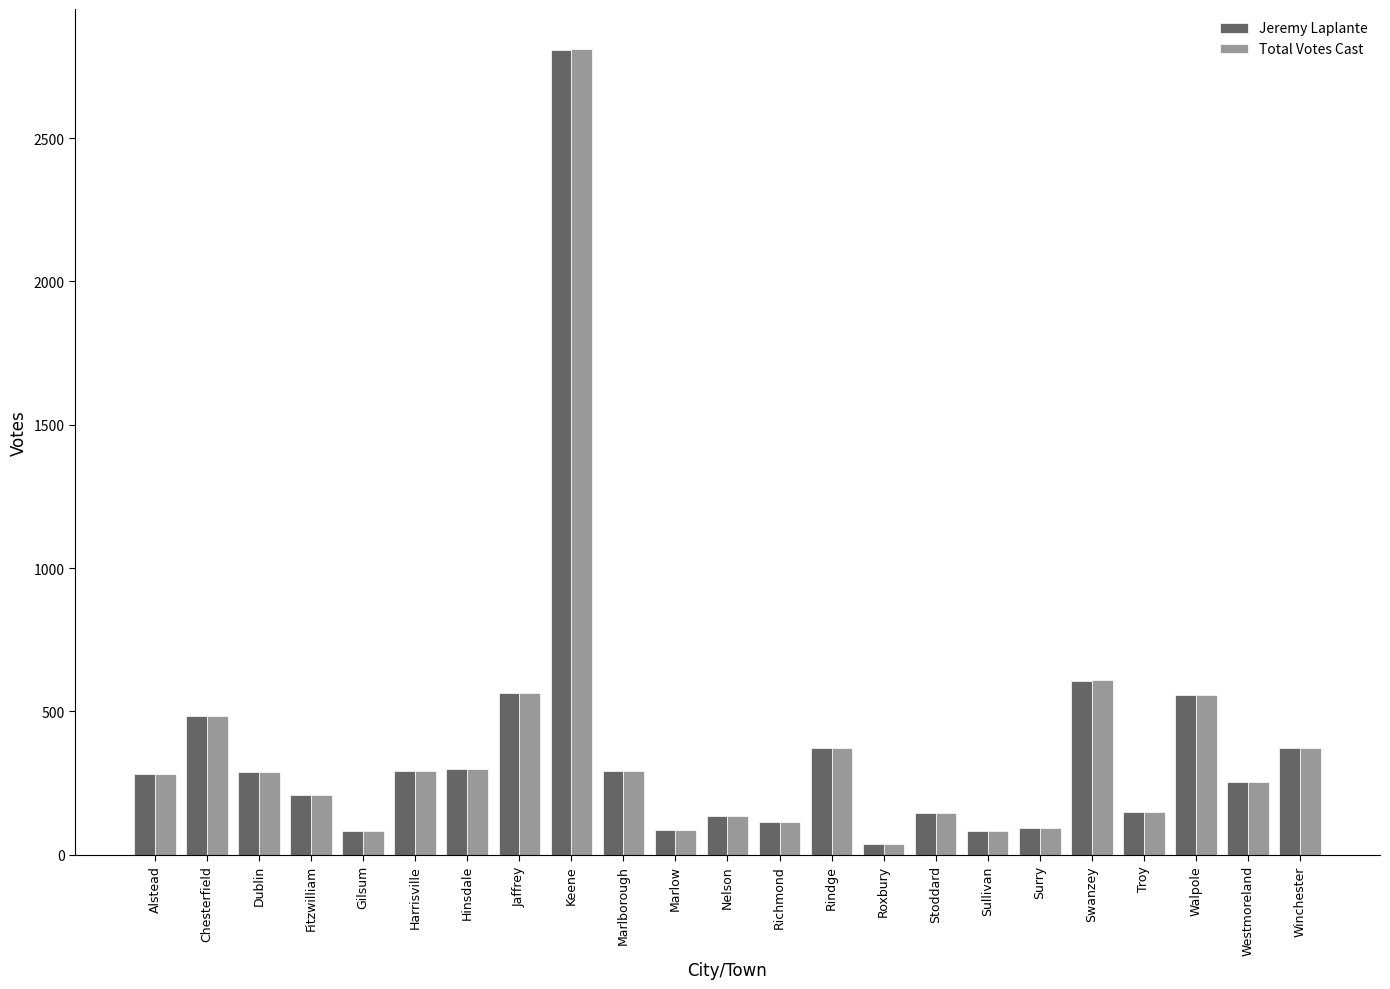

Which series has the widest spread of values?

Total Votes Cast